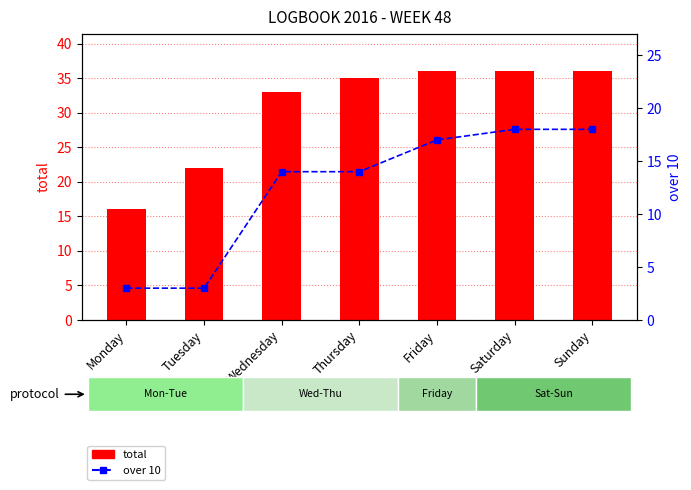

What is the difference between the highest and lowest values at Wednesday?

19